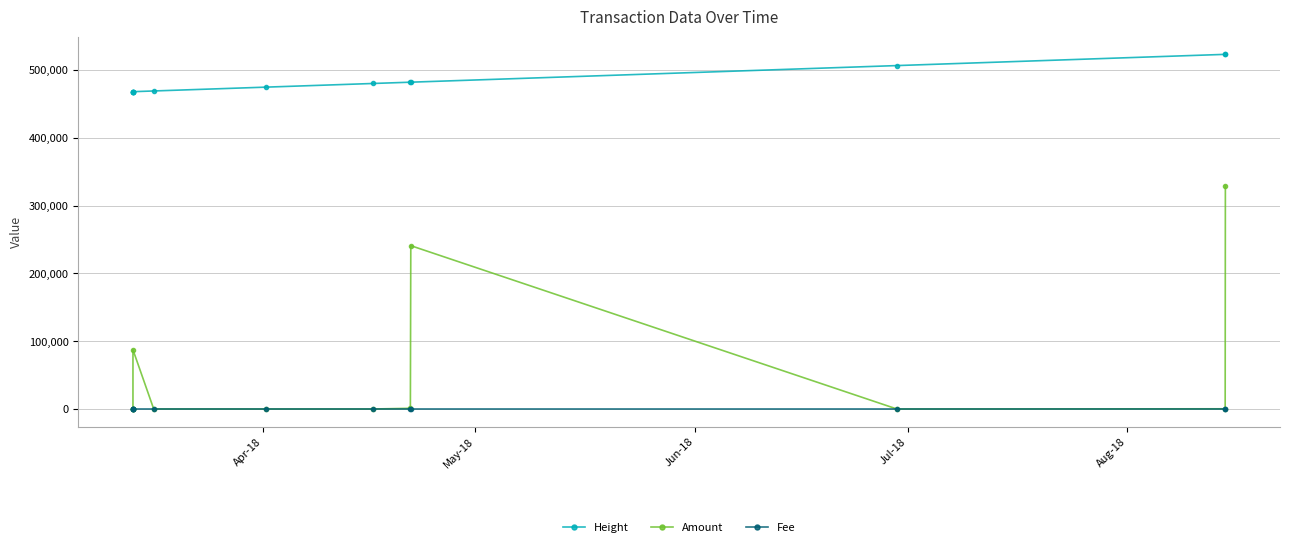

What is the difference between the maximum and minimum values in the Height series?

55072.0